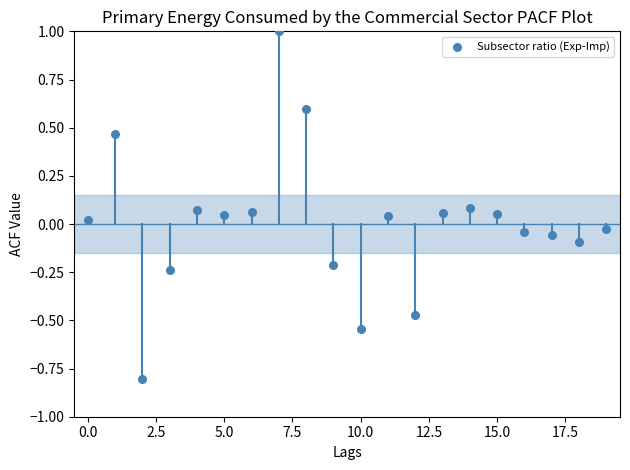

What is the range of Y values (max minus min)?

1.8